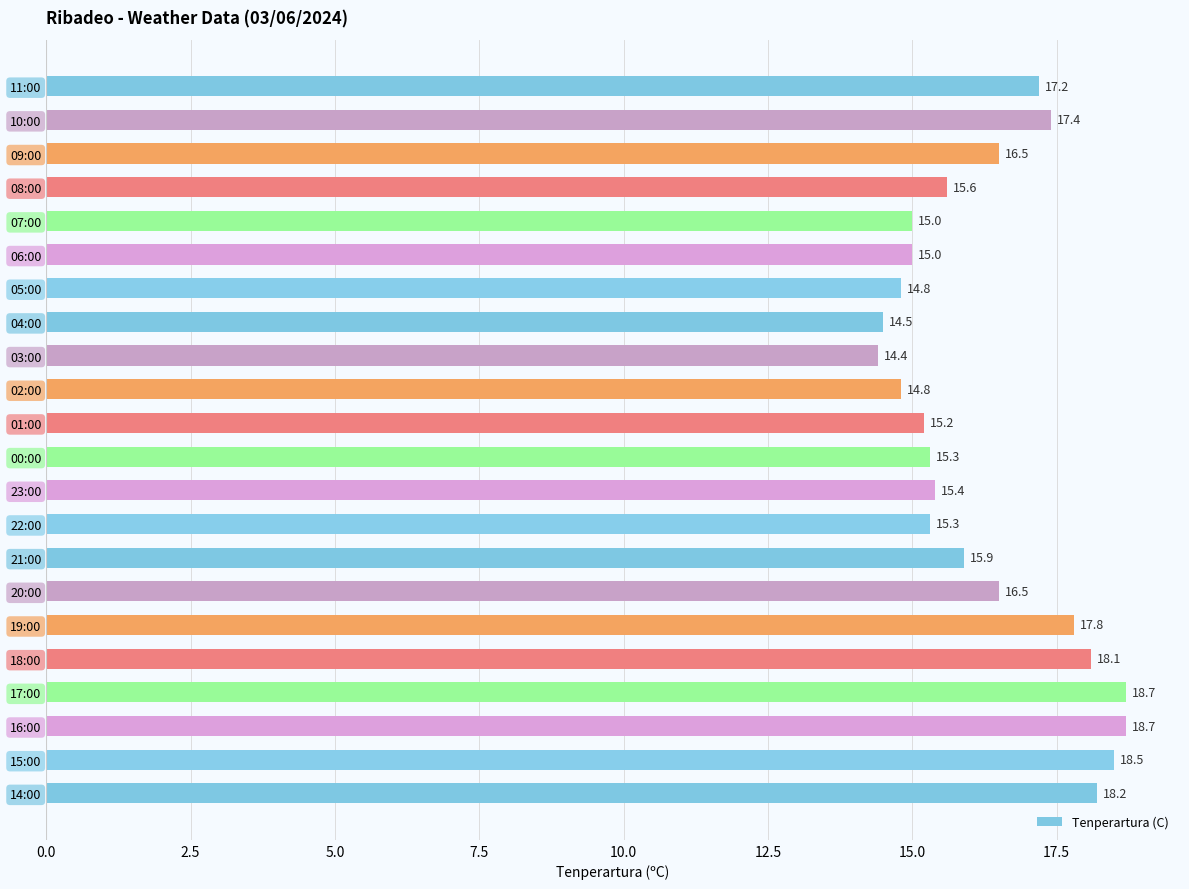

Is it true that the value at 07:00 is 15.0?

True